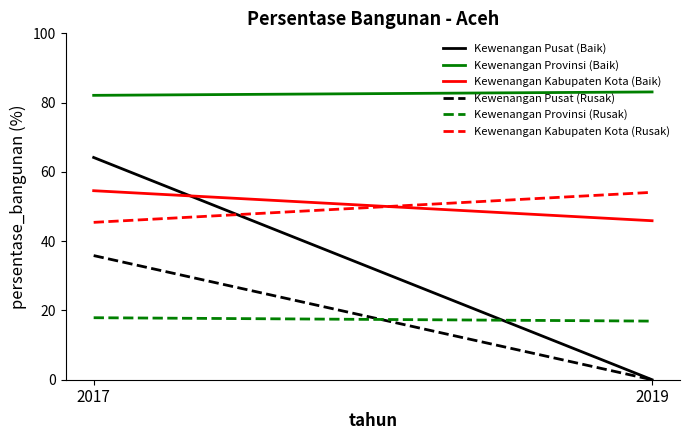

What is the difference between the maximum and minimum values in the Kewenangan Kabupaten Kota (Baik) series?

8.7